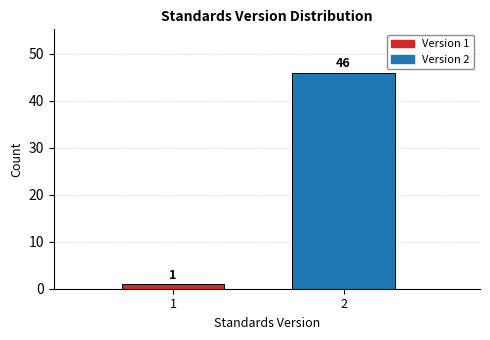

Reading right to left, what are all the values shown in this chart?

2=46	1=1